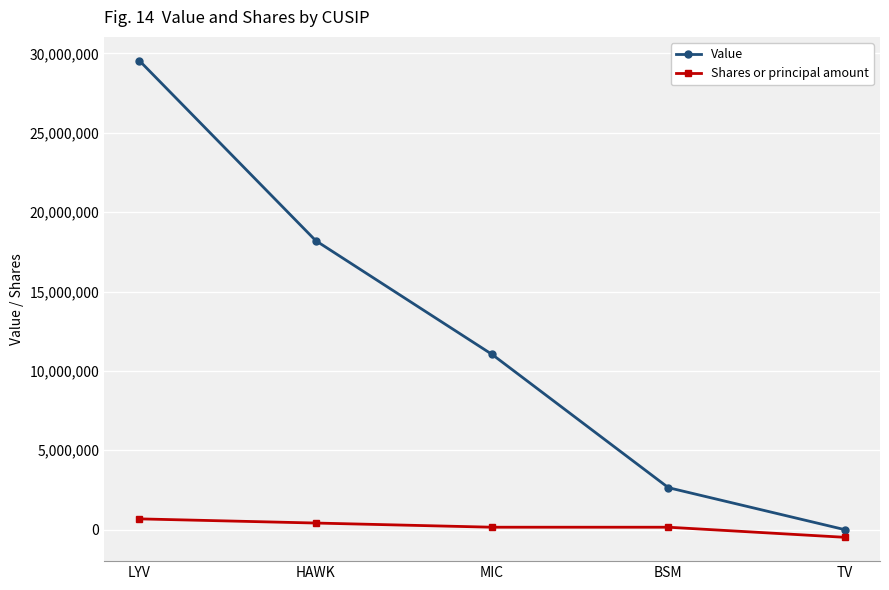

At which category is the sum across all series the highest?

LYV